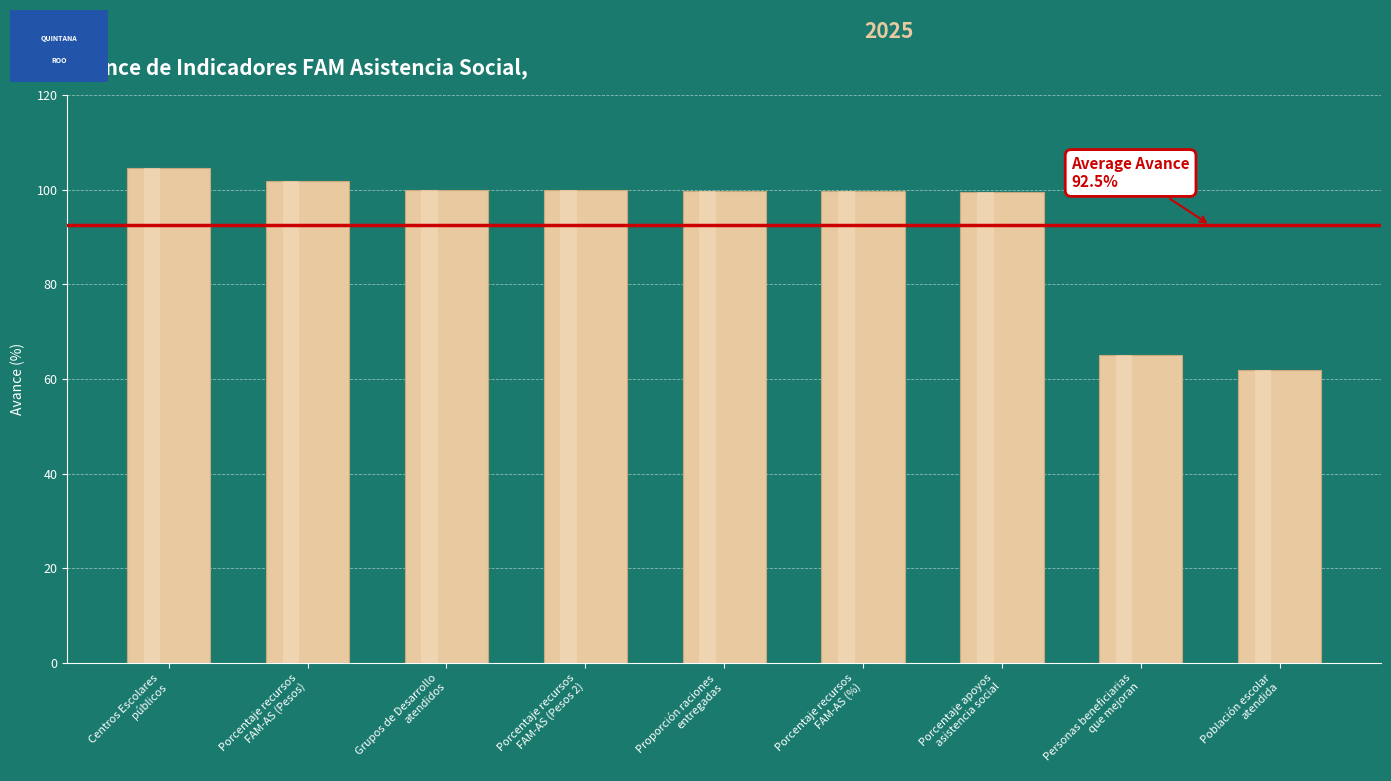

How many data points are less than 99?

2